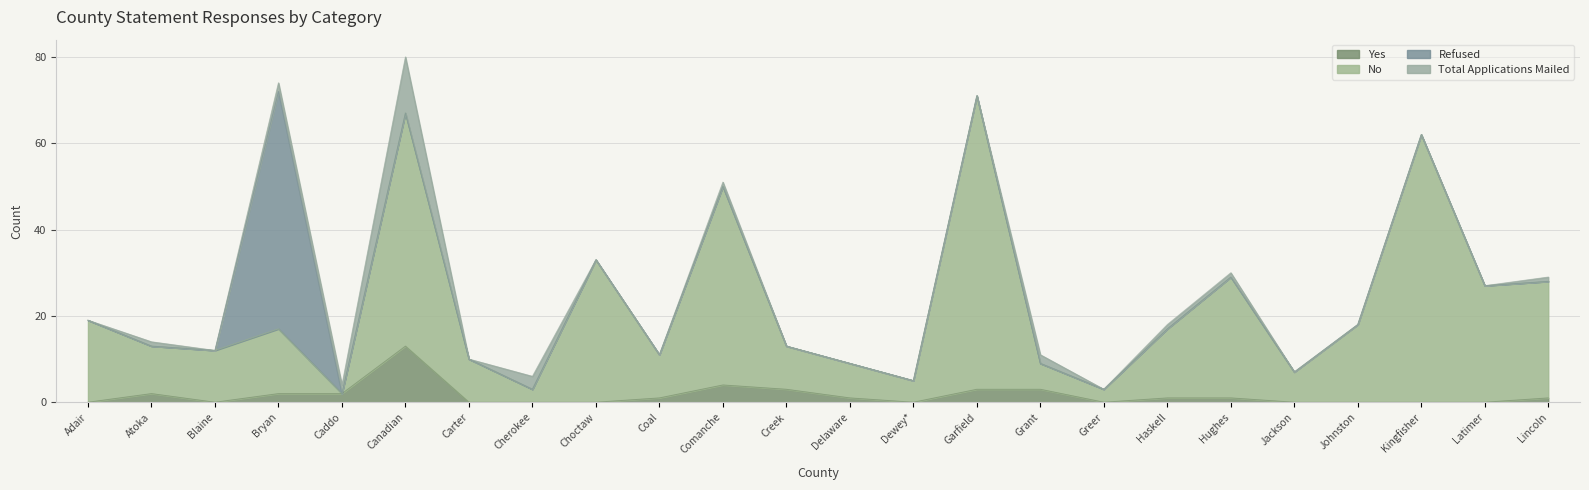

How many data points does each series have?

24